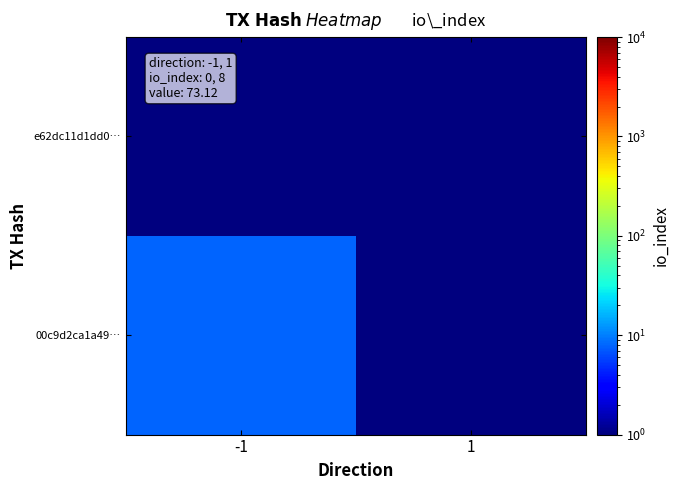

Reading left to right, extract all data points from this chart.

e62dc11d1dd0…: -1=0.5	1=0.5
00c9d2ca1a49…: -1=8.0	1=0.5